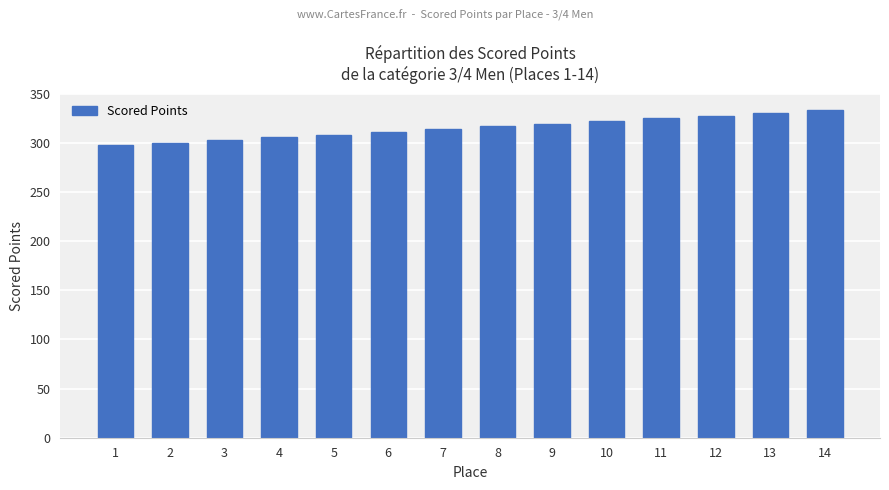

What is the value of the 6th bar from the left?

311.3